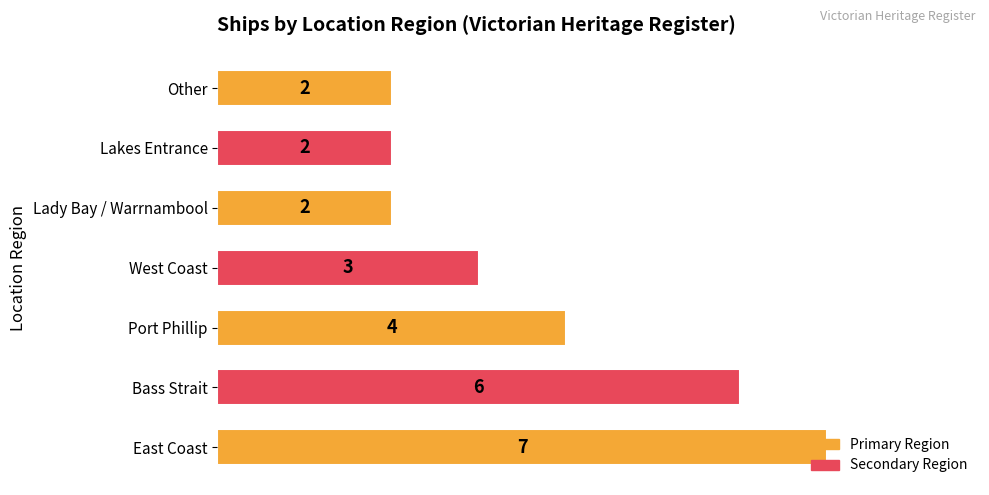

The value at West Coast is 3. True or false?

True